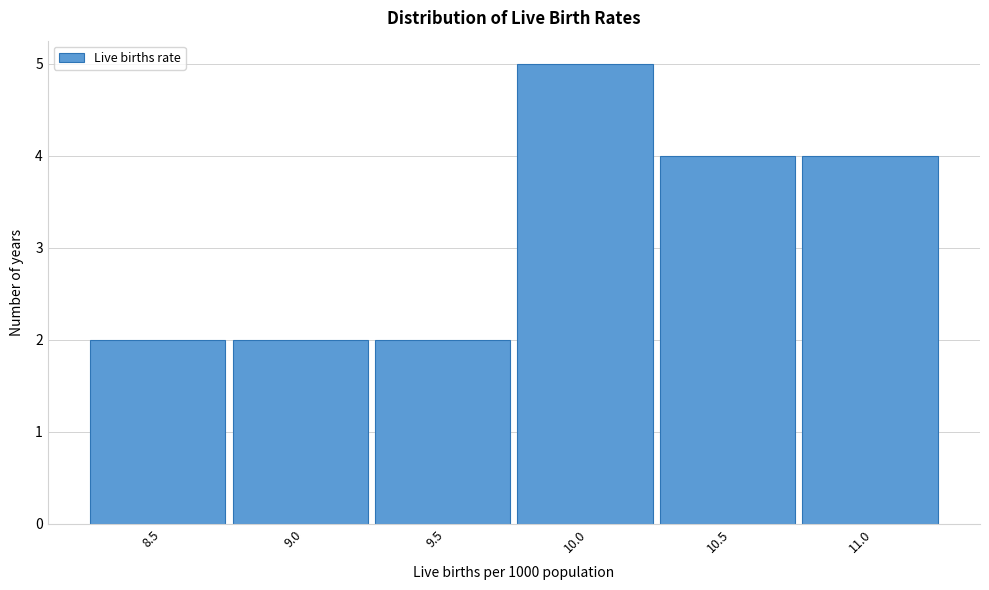

Reading right to left, extract all data points from this chart.

11.0=4	10.5=4	10.0=5	9.5=2	9.0=2	8.5=2